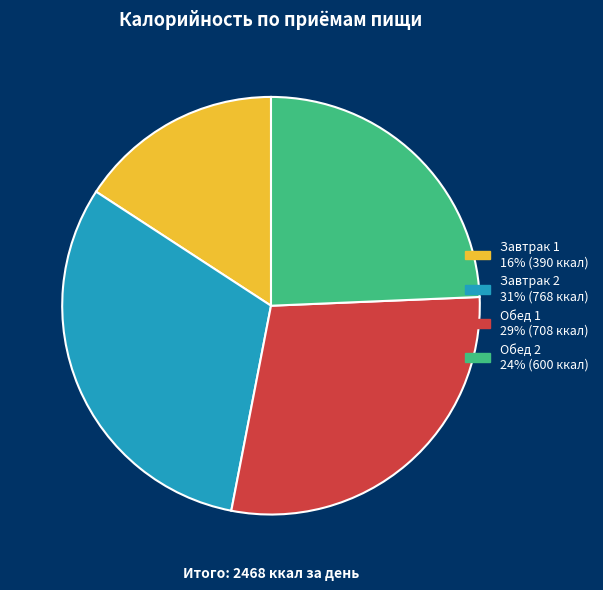

The Обед 1 slice represents 29% of the pie. True or false?

True